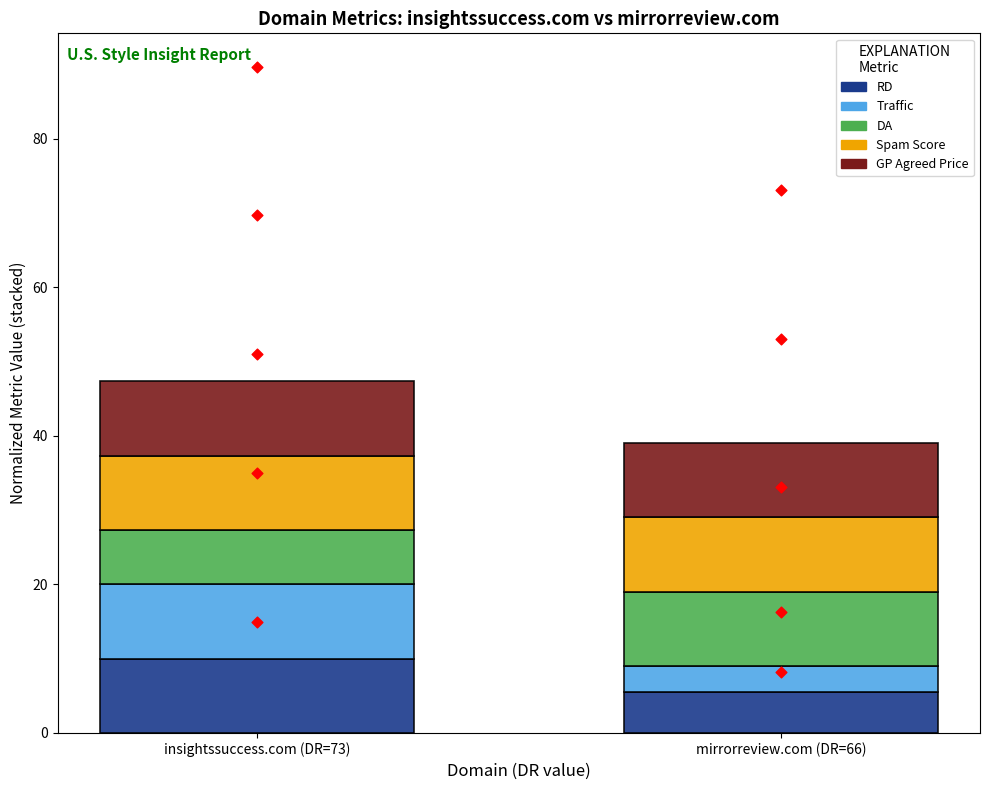

At which category is the sum across all series the highest?

insightssuccess.com (DR=73)